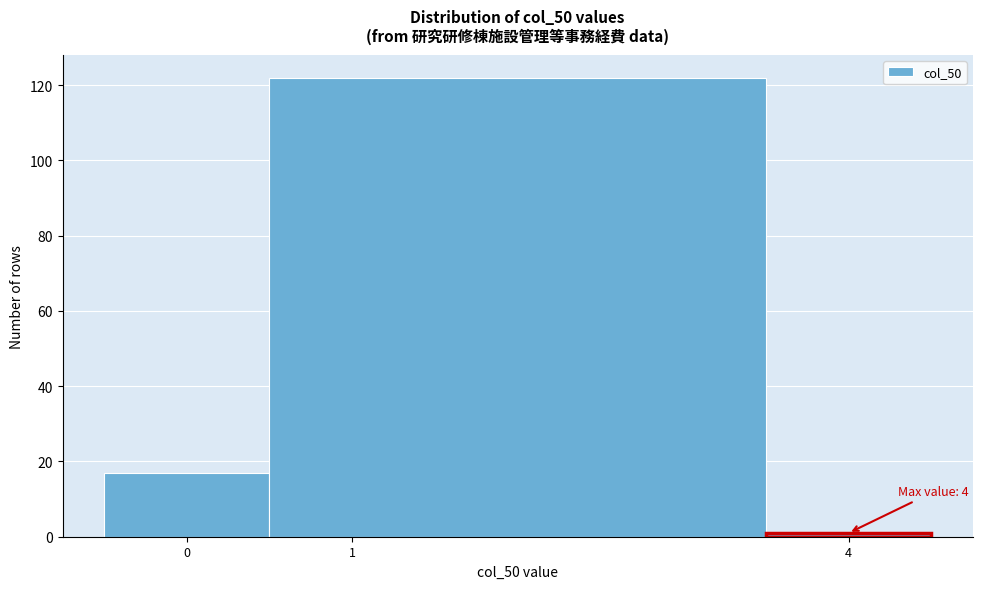

Over which range of the x-axis is the bar tallest?

0.5 to 3.5